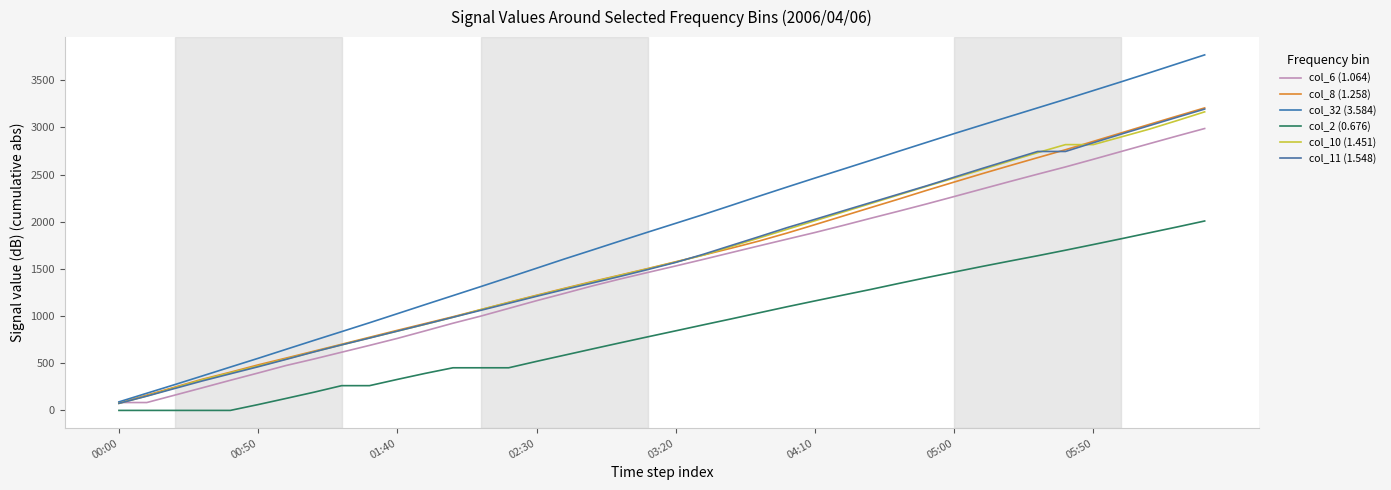

What is the value of the col_2 (0.676) point at the 36th from the left?

1758.7